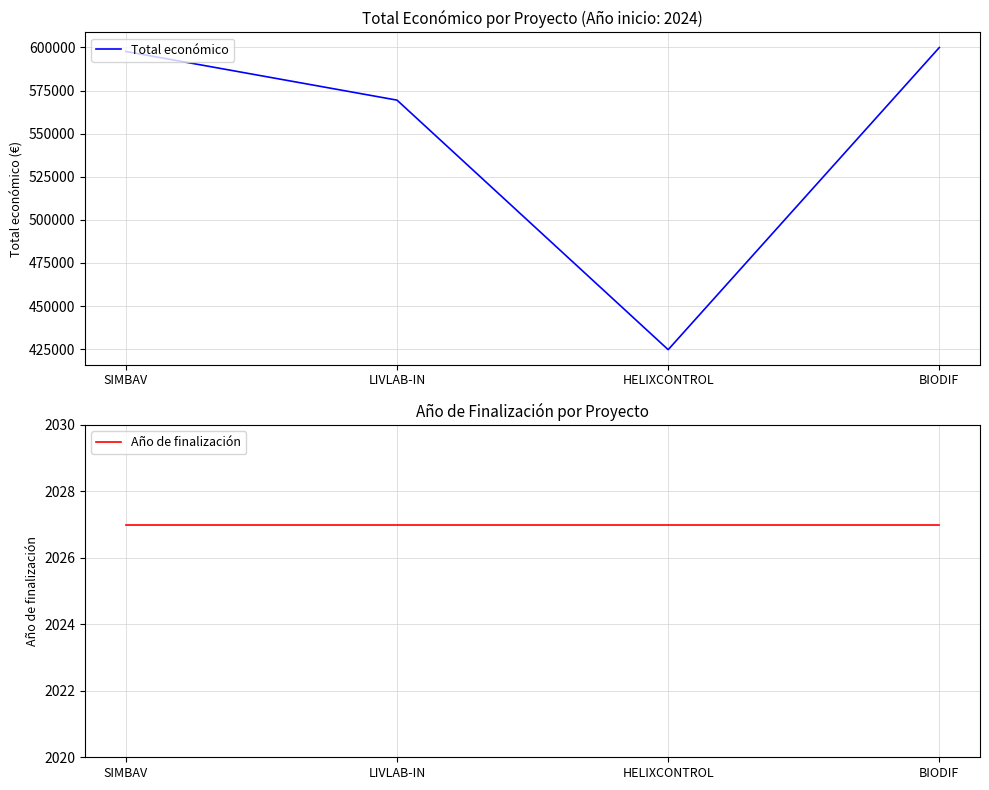

Is the value of Año de finalización at HELIXCONTROL greater than the value of Total económico at LIVLAB-IN?

No